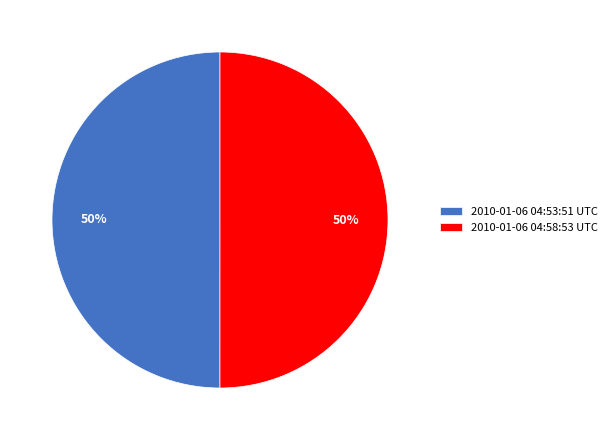

To the nearest percent, what percentage of the pie is 2010-01-06 04:53:51 UTC?

50%